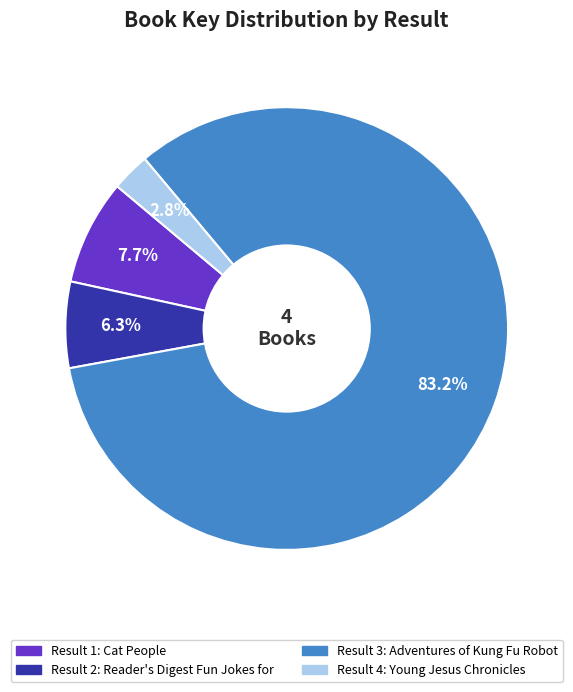

Is there a majority slice in this chart?

Yes